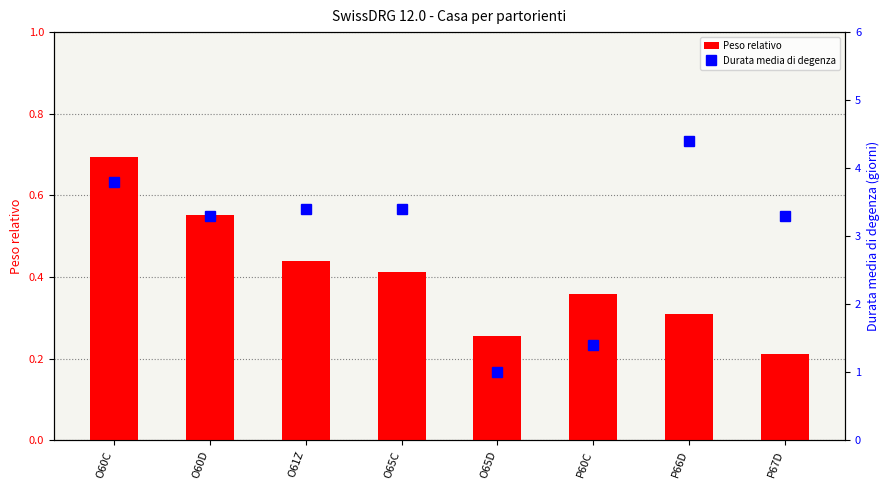

Which category has the lowest value in the Peso relativo series?

P67D